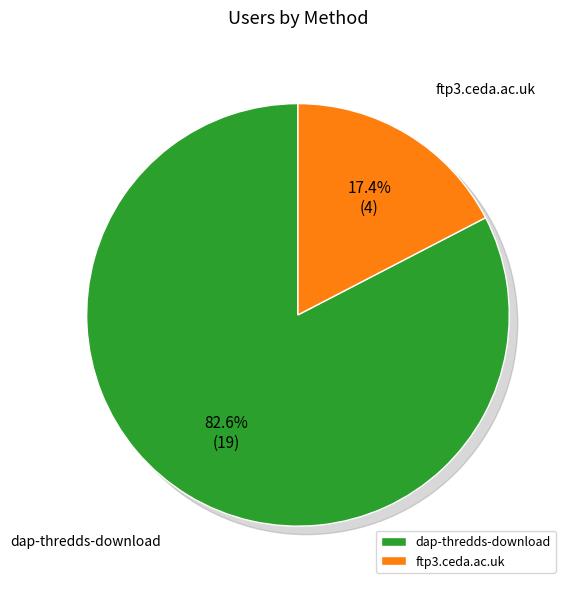

What percentage do ftp3.ceda.ac.uk and dap-thredds-download together represent?

100.0%